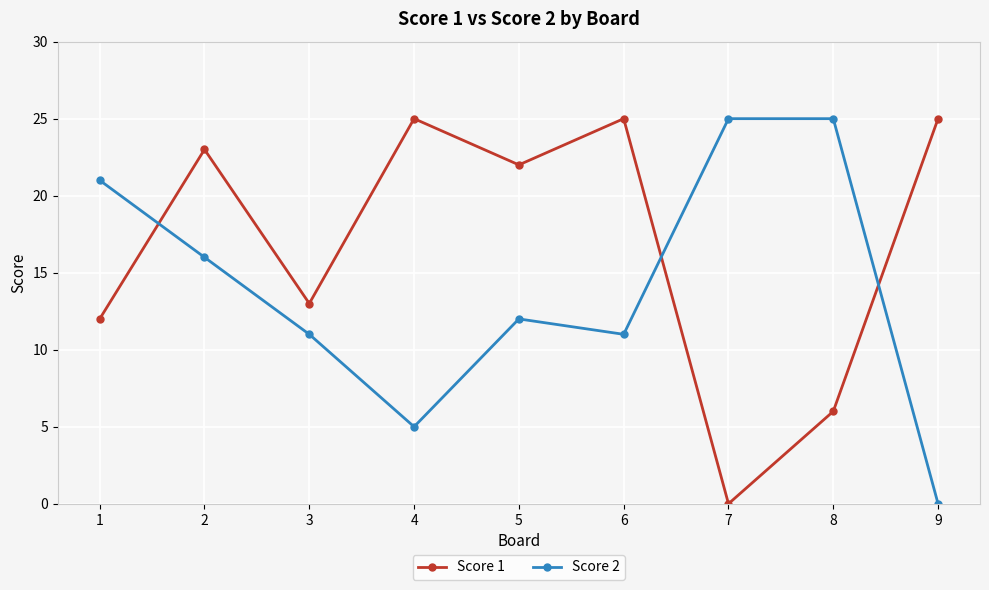

What is the sum of all Score 1 values?

151